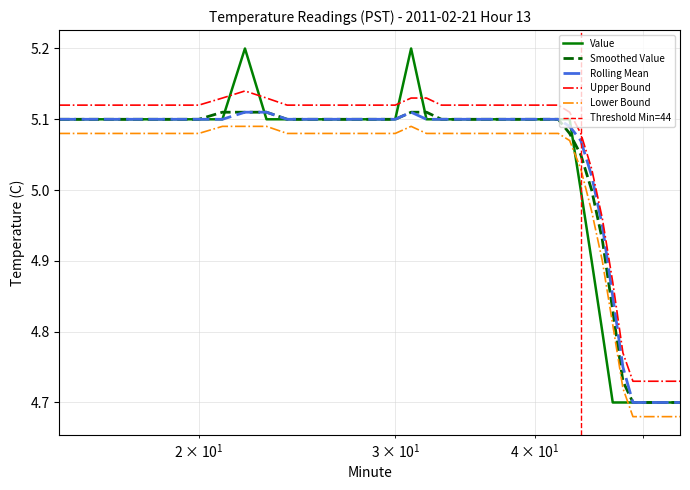

Reading left to right, extract all data points from this chart.

Value: 15=5.1	16=5.1	17=5.1	18=5.1	19=5.1	20=5.1	21=5.1	22=5.2	23=5.1	24=5.1	25=5.1	26=5.1	27=5.1	28=5.1	29=5.1	30=5.1	31=5.2	32=5.1	33=5.1	34=5.1	35=5.1	36=5.1	37=5.1	38=5.1	39=5.1	40=5.1	41=5.1	42=5.1	43=5.1	44=5.0	45=4.9	46=4.8	47=4.7	48=4.7	49=4.7	50=4.7	51=4.7	52=4.7	53=4.7	54=4.7
Smoothed Value: 15=5.1	16=5.1	17=5.1	18=5.1	19=5.1	20=5.1	21=5.1	22=5.1	23=5.1	24=5.1	25=5.1	26=5.1	27=5.1	28=5.1	29=5.1	30=5.1	31=5.1	32=5.1	33=5.1	34=5.1	35=5.1	36=5.1	37=5.1	38=5.1	39=5.1	40=5.1	41=5.1	42=5.1	43=5.1	44=5.0	45=5.0	46=4.9	47=4.8	48=4.7	49=4.7	50=4.7	51=4.7	52=4.7	53=4.7	54=4.7
Rolling Mean: 15=5.1	16=5.1	17=5.1	18=5.1	19=5.1	20=5.1	21=5.1	22=5.1	23=5.1	24=5.1	25=5.1	26=5.1	27=5.1	28=5.1	29=5.1	30=5.1	31=5.1	32=5.1	33=5.1	34=5.1	35=5.1	36=5.1	37=5.1	38=5.1	39=5.1	40=5.1	41=5.1	42=5.1	43=5.1	44=5.1	45=5.0	46=5.0	47=4.8	48=4.8	49=4.7	50=4.7	51=4.7	52=4.7	53=4.7	54=4.7
Upper Bound: 15=5.1	16=5.1	17=5.1	18=5.1	19=5.1	20=5.1	21=5.1	22=5.1	23=5.1	24=5.1	25=5.1	26=5.1	27=5.1	28=5.1	29=5.1	30=5.1	31=5.1	32=5.1	33=5.1	34=5.1	35=5.1	36=5.1	37=5.1	38=5.1	39=5.1	40=5.1	41=5.1	42=5.1	43=5.1	44=5.1	45=5.0	46=5.0	47=4.9	48=4.8	49=4.7	50=4.7	51=4.7	52=4.7	53=4.7	54=4.7
Lower Bound: 15=5.1	16=5.1	17=5.1	18=5.1	19=5.1	20=5.1	21=5.1	22=5.1	23=5.1	24=5.1	25=5.1	26=5.1	27=5.1	28=5.1	29=5.1	30=5.1	31=5.1	32=5.1	33=5.1	34=5.1	35=5.1	36=5.1	37=5.1	38=5.1	39=5.1	40=5.1	41=5.1	42=5.1	43=5.1	44=5.0	45=5.0	46=4.9	47=4.8	48=4.7	49=4.7	50=4.7	51=4.7	52=4.7	53=4.7	54=4.7